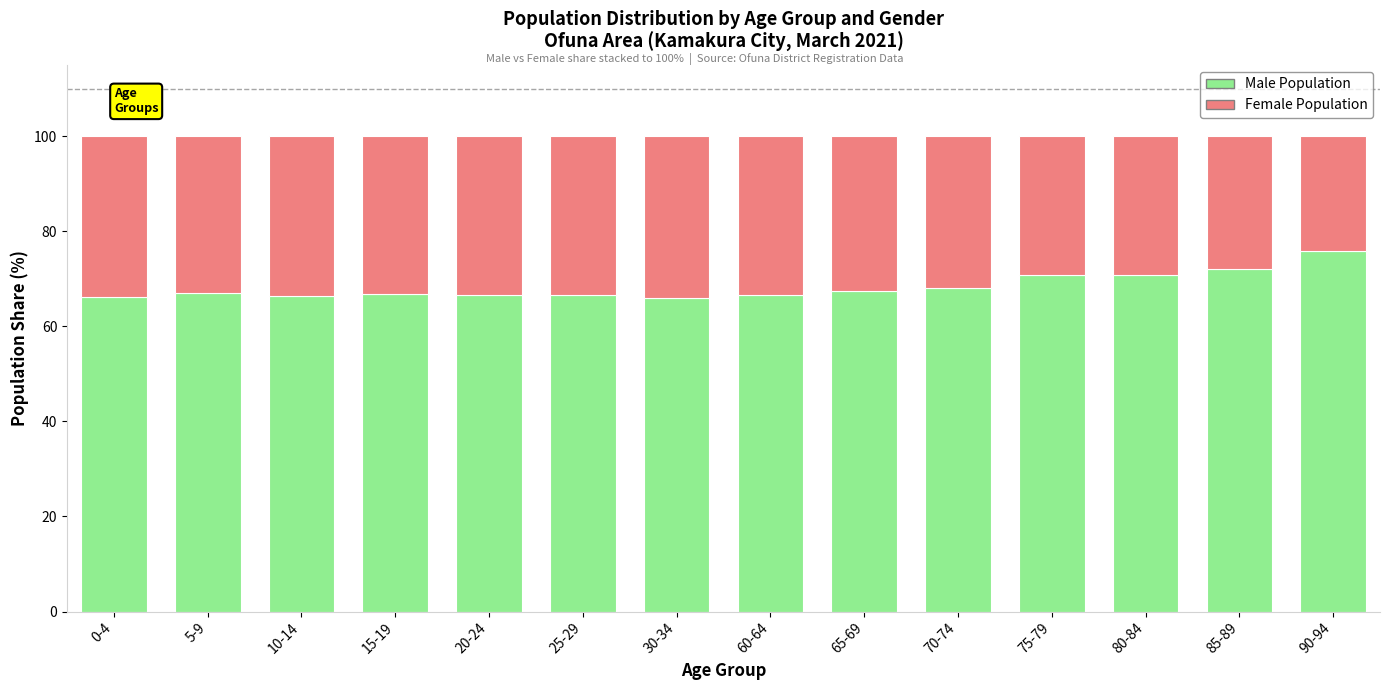

Are the bars grouped side by side (vs. stacked)?

No